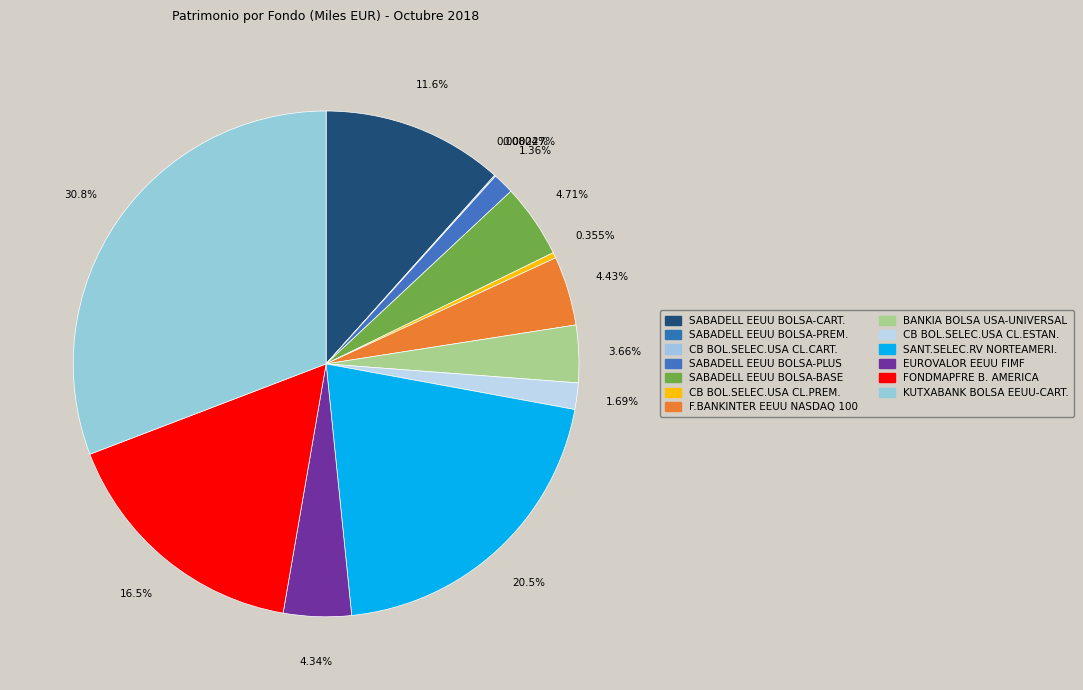

Is it true that FONDMAPFRE B. AMERICA is 16% of the pie?

True